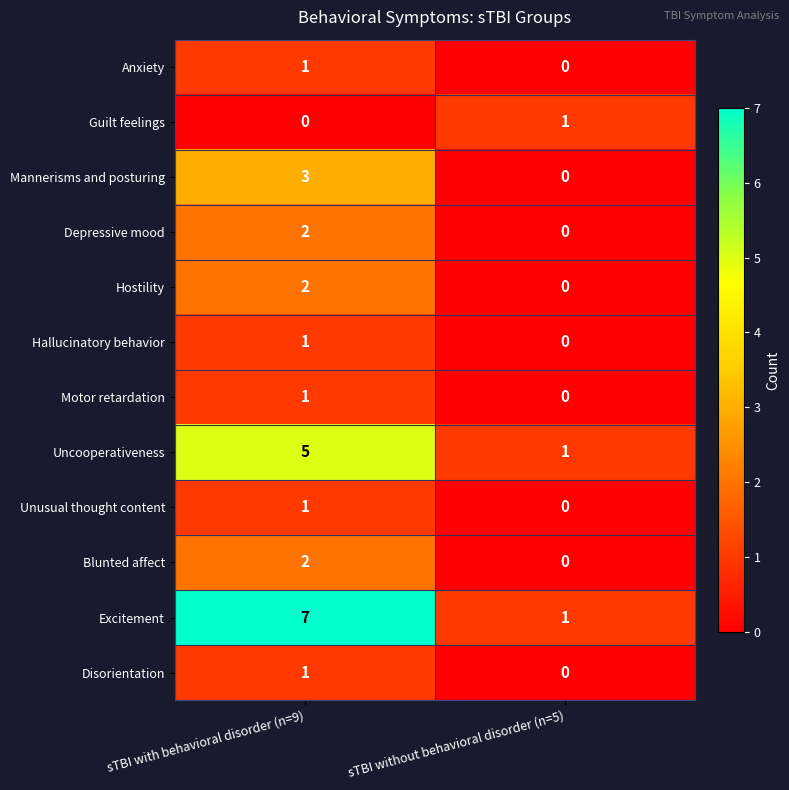

Which series has the largest total across all categories?

Excitement